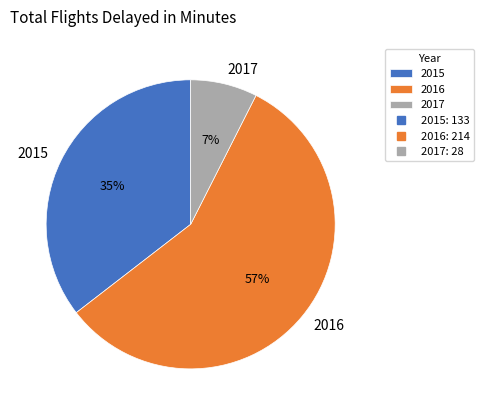

To the nearest percent, what is the average slice percentage?

33%